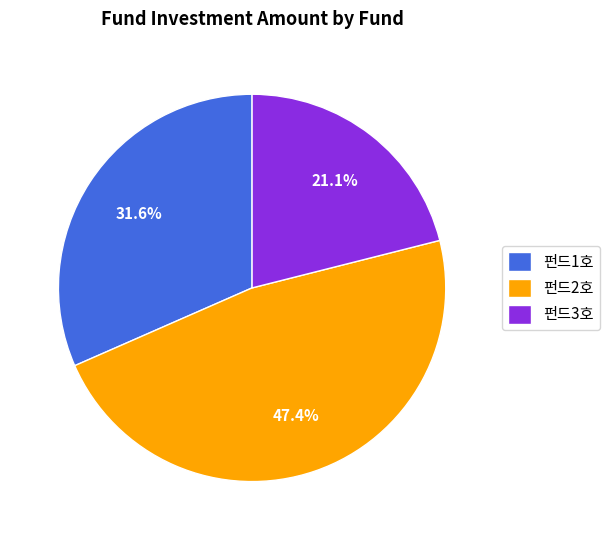

How much of the chart is everything except 펀드1호?

68.4%